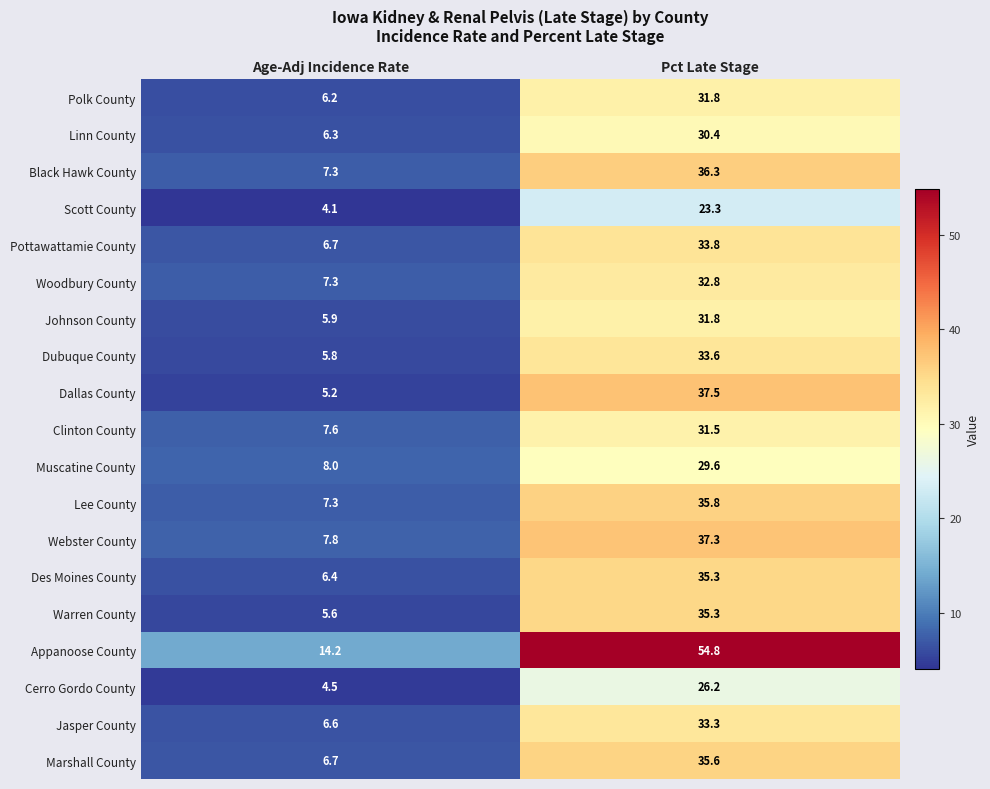

Which series has the widest spread of values?

Appanoose County